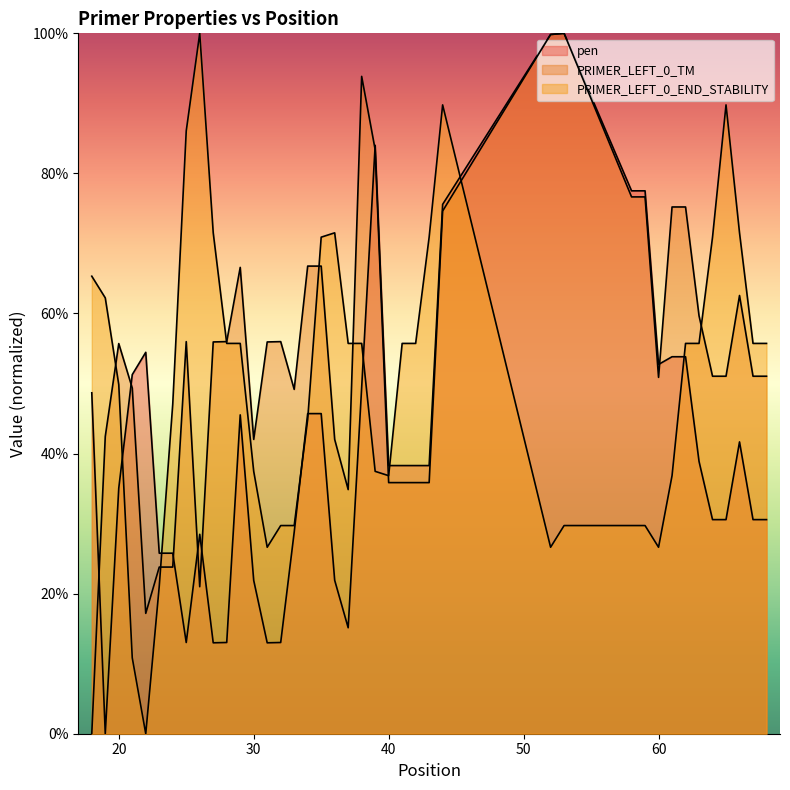

Between 20 and 58, which is larger?

58